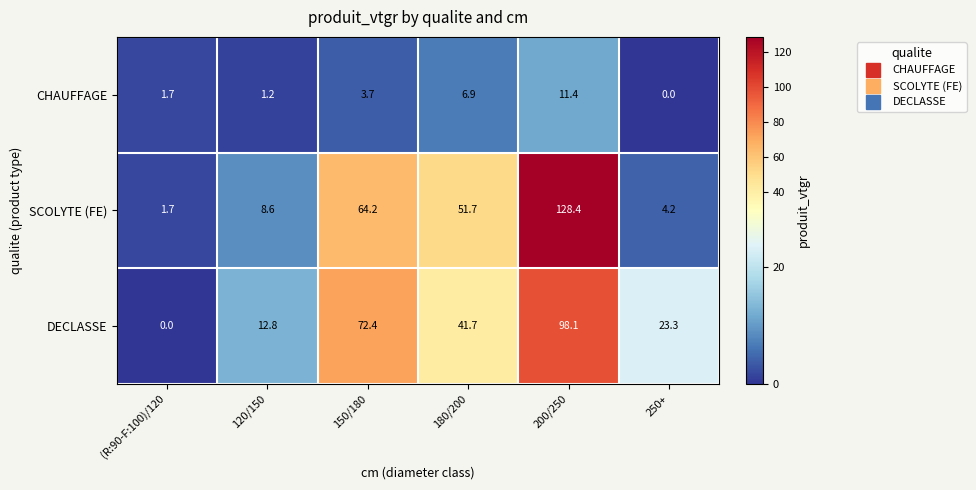

What is the sum of all CHAUFFAGE values?

24.9